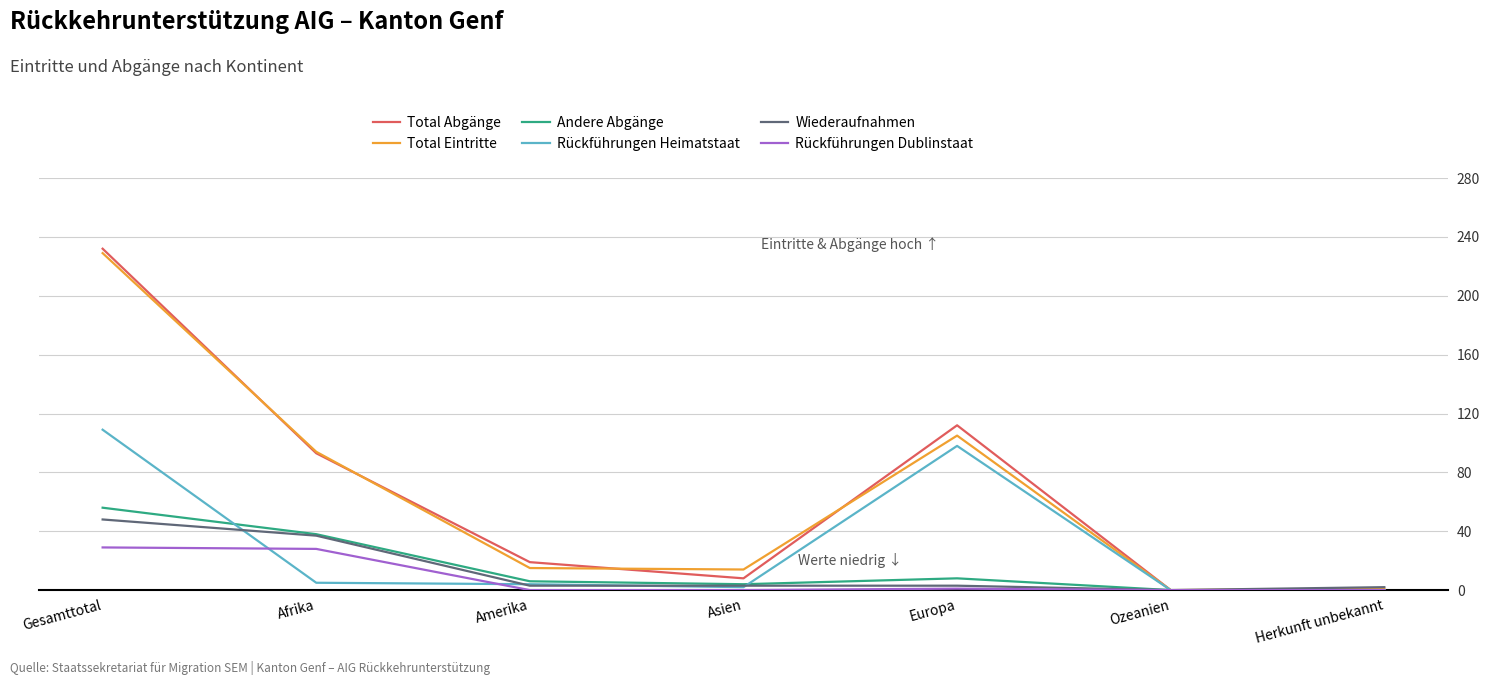

What is the difference between the maximum and second lowest values in the Rückführungen Heimatstaat series?

109